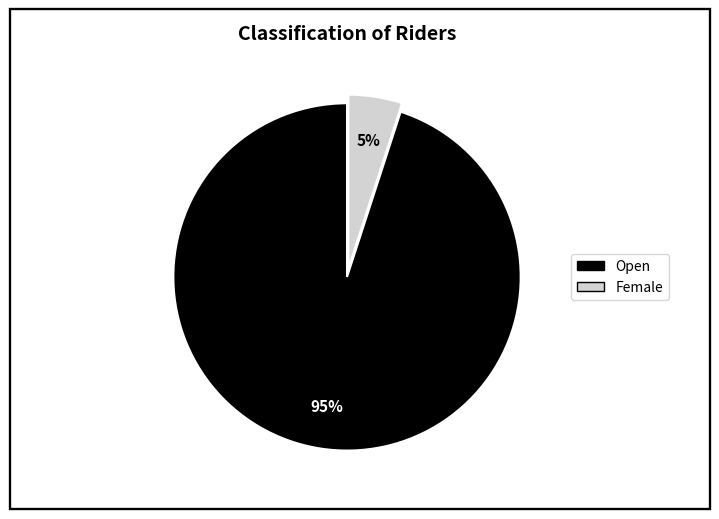

Do Female and Open together represent more than half of the pie?

Yes